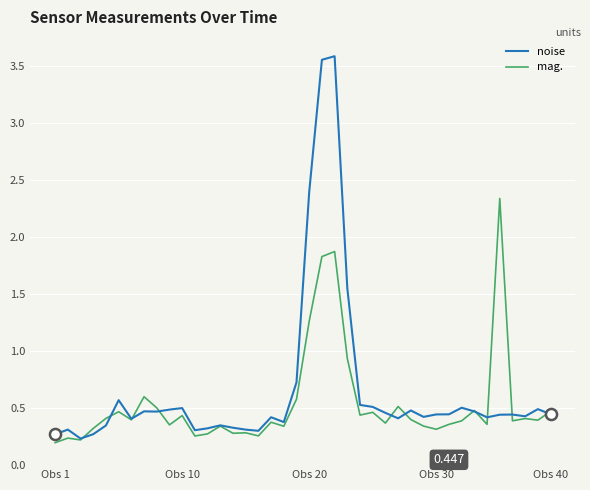

Does the chart display data point markers on the line(s)?

No